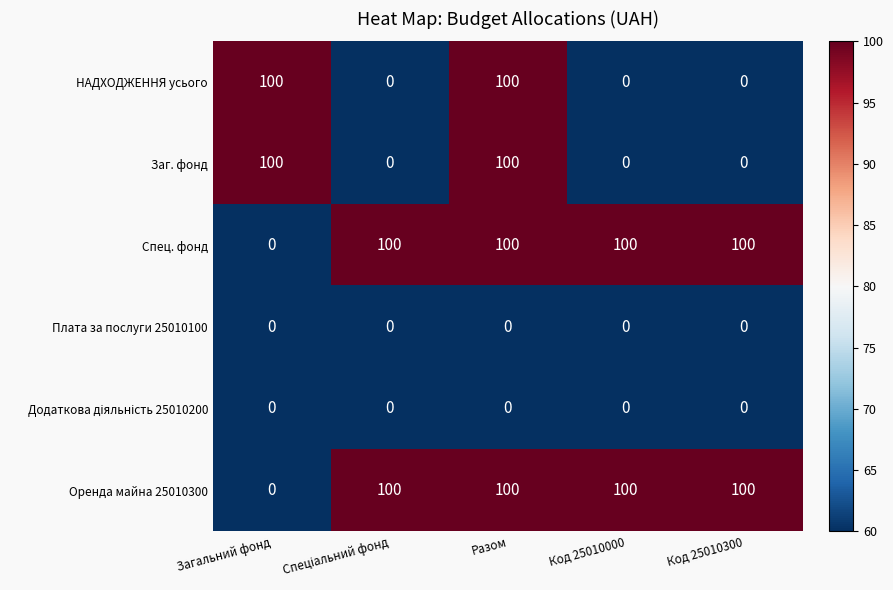

At which category is the sum across all series the highest?

Разом